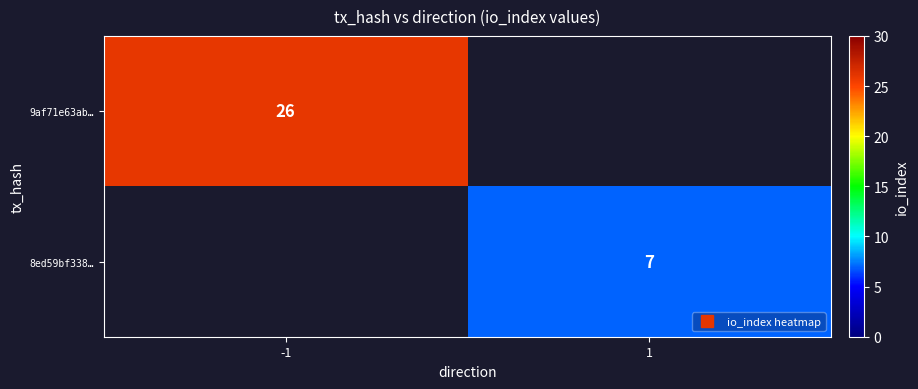

Is it true that 8ed59bf338… equals 3.6 at 1?

False